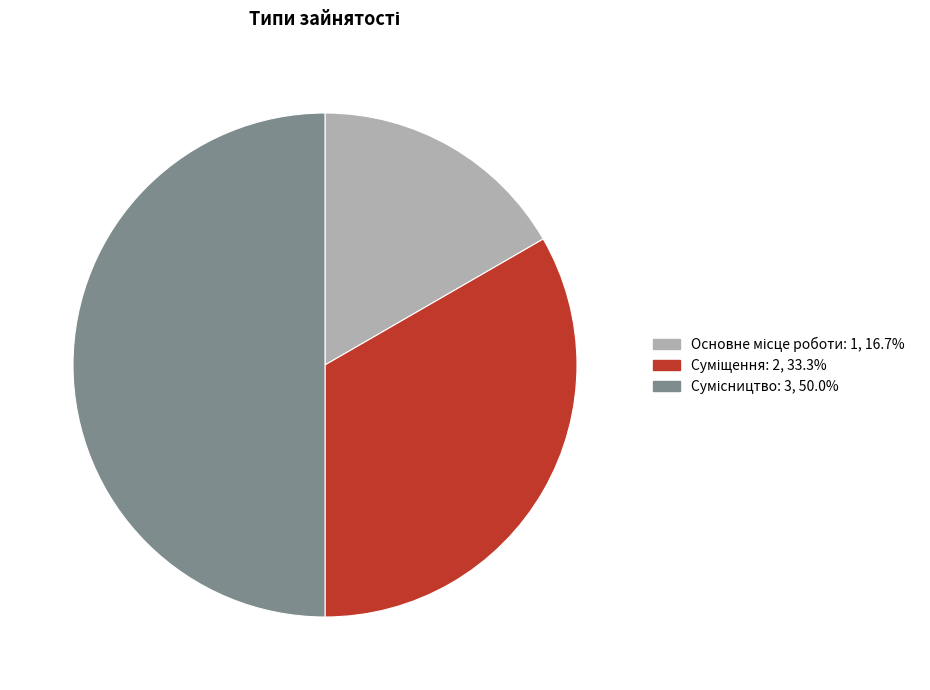

Is it true that Сумісництво is 50% of the pie?

True